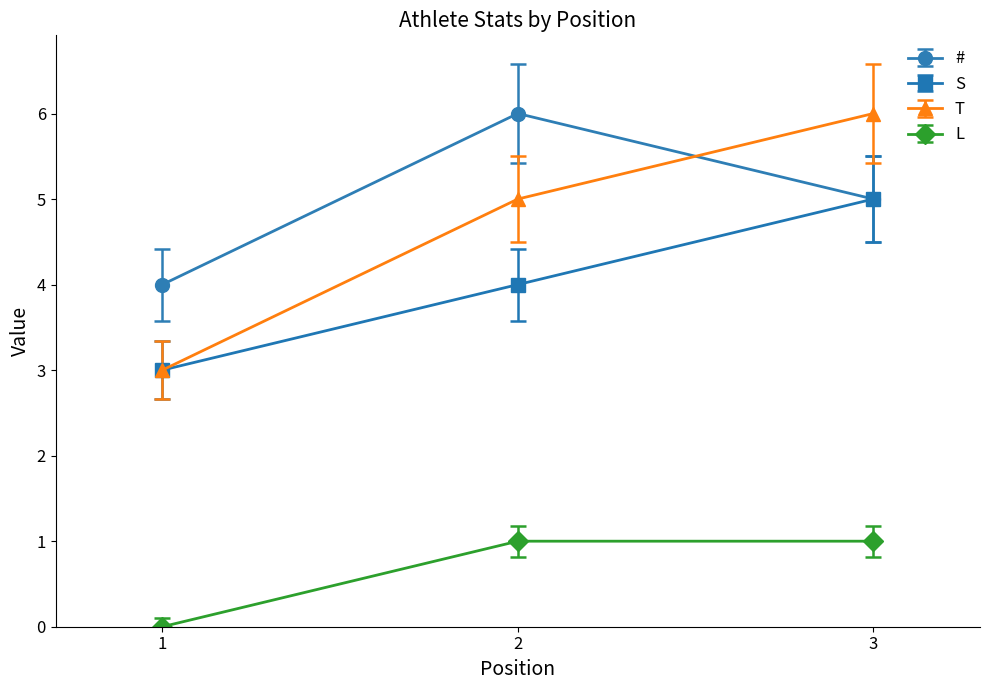

What is the minimum value for S?

3